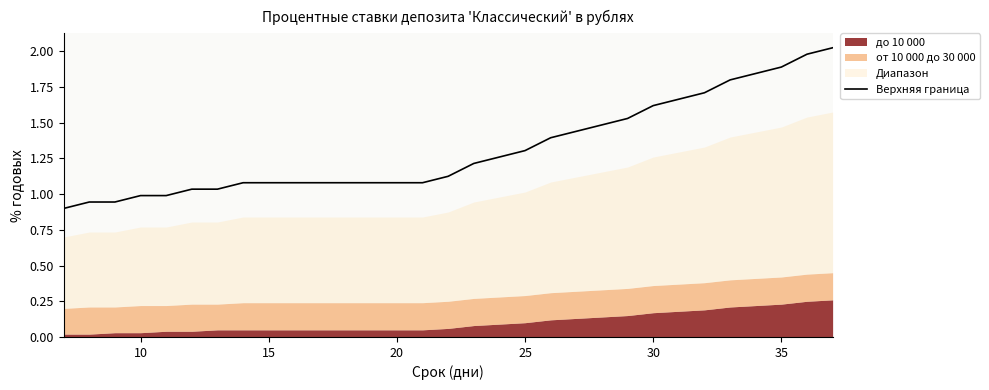

What is the difference between the maximum and minimum values?

1.1